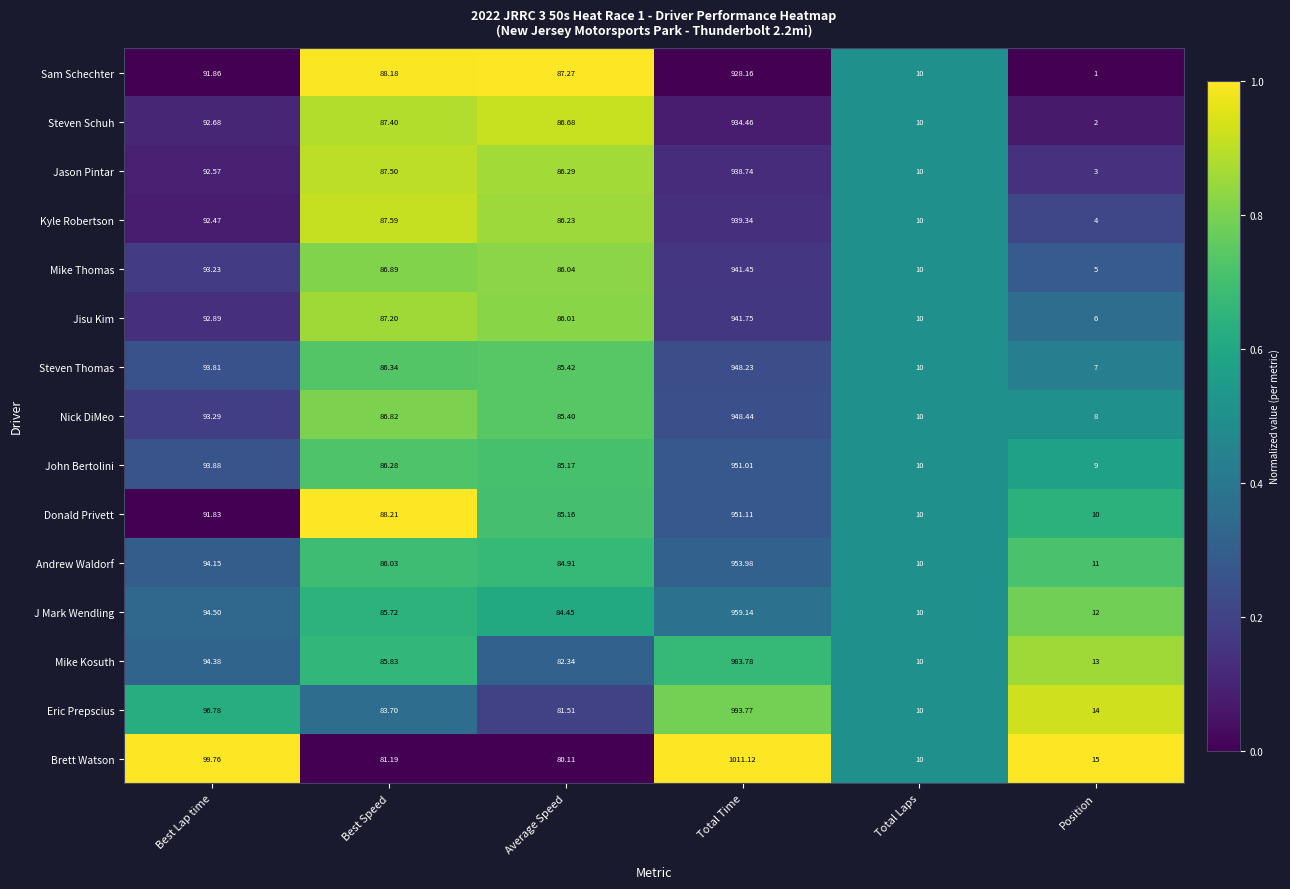

Where is Mike Thomas nearest to the value 473?

Best Lap time